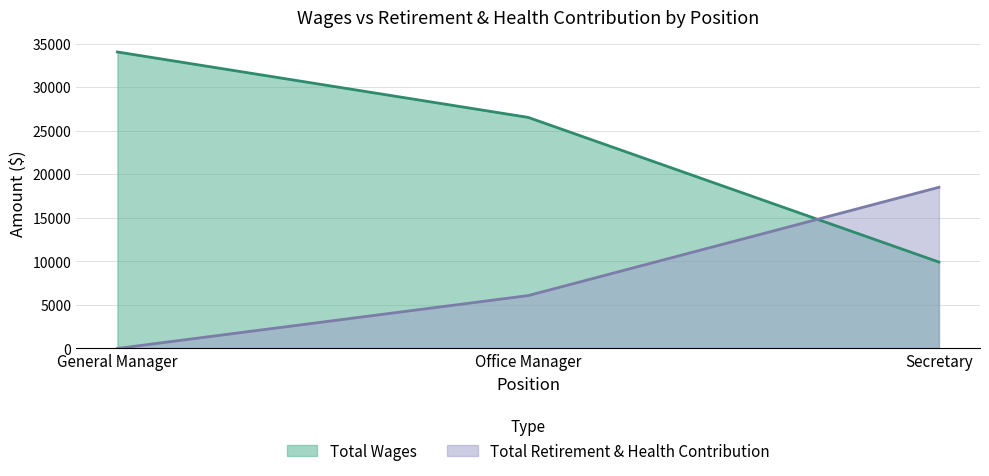

Is it true that Total Retirement & Health Contribution equals 6072 at Office Manager?

True